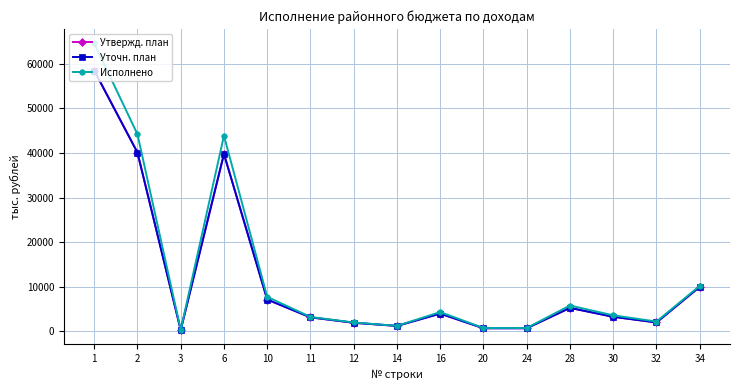

What is the average value of the Исполнено series?

12992.6